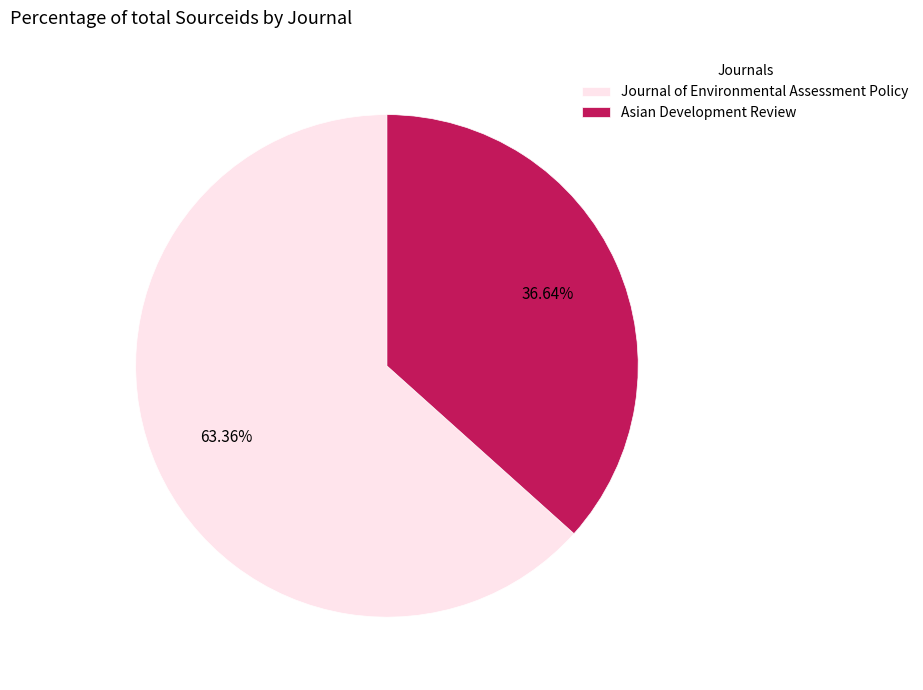

To the nearest percent, what is the combined percentage of Asian Development Review and Journal of Environmental Assessment Policy?

100%